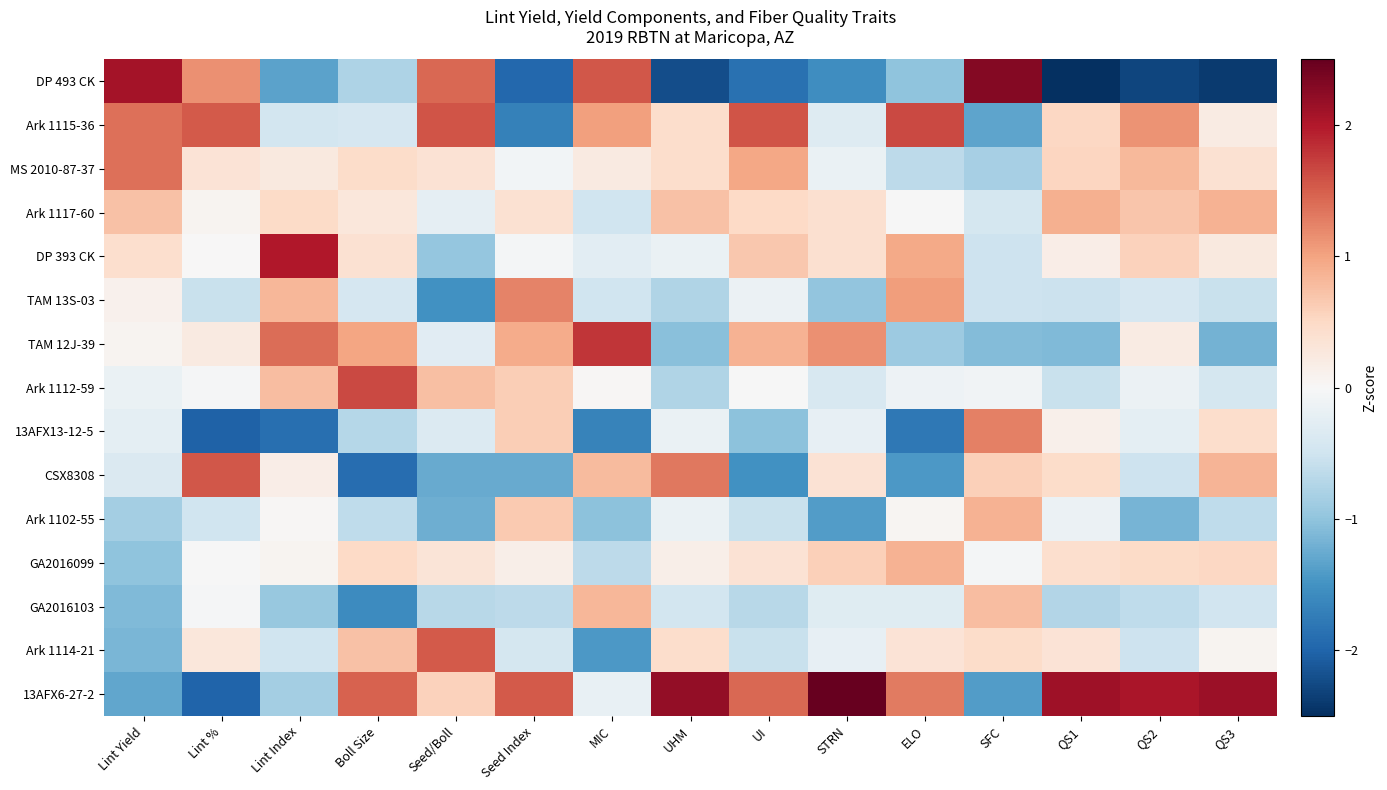

Reading left to right, list all the values displayed in this chart.

DP 493 CK: Lint Yield=2.1	Lint %=1.1	Lint Index=-1.3	Boll Size=-0.8	Seed/Boll=1.4	Seed Index=-2.0	MIC=1.6	UHM=-2.2	UI=-1.9	STRN=-1.6	ELO=-1.0	SFC=2.3	QS1=-2.5	QS2=-2.3	QS3=-2.4
Ark 1115-36: Lint Yield=1.4	Lint %=1.5	Lint Index=-0.5	Boll Size=-0.4	Seed/Boll=1.6	Seed Index=-1.7	MIC=1.0	UHM=0.4	UI=1.6	STRN=-0.3	ELO=1.7	SFC=-1.3	QS1=0.5	QS2=1.1	QS3=0.2
MS 2010-87-37: Lint Yield=1.4	Lint %=0.3	Lint Index=0.2	Boll Size=0.5	Seed/Boll=0.4	Seed Index=-0.1	MIC=0.2	UHM=0.4	UI=1.0	STRN=-0.2	ELO=-0.7	SFC=-0.8	QS1=0.5	QS2=0.8	QS3=0.4
Ark 1117-60: Lint Yield=0.7	Lint %=0.1	Lint Index=0.5	Boll Size=0.3	Seed/Boll=-0.2	Seed Index=0.4	MIC=-0.5	UHM=0.7	UI=0.5	STRN=0.4	ELO=-0.0	SFC=-0.4	QS1=0.9	QS2=0.7	QS3=0.9
DP 393 CK: Lint Yield=0.4	Lint %=0.0	Lint Index=2.0	Boll Size=0.4	Seed/Boll=-1.0	Seed Index=-0.0	MIC=-0.3	UHM=-0.2	UI=0.7	STRN=0.4	ELO=0.9	SFC=-0.5	QS1=0.2	QS2=0.6	QS3=0.2
TAM 13S-03: Lint Yield=0.1	Lint %=-0.5	Lint Index=0.8	Boll Size=-0.4	Seed/Boll=-1.5	Seed Index=1.2	MIC=-0.5	UHM=-0.7	UI=-0.2	STRN=-1.0	ELO=1.1	SFC=-0.5	QS1=-0.5	QS2=-0.4	QS3=-0.6
TAM 12J-39: Lint Yield=0.1	Lint %=0.2	Lint Index=1.4	Boll Size=1.0	Seed/Boll=-0.3	Seed Index=0.9	MIC=1.8	UHM=-1.0	UI=0.9	STRN=1.1	ELO=-0.9	SFC=-1.1	QS1=-1.1	QS2=0.2	QS3=-1.2
Ark 1112-59: Lint Yield=-0.2	Lint %=-0.0	Lint Index=0.8	Boll Size=1.6	Seed/Boll=0.8	Seed Index=0.6	MIC=0.0	UHM=-0.7	UI=-0.0	STRN=-0.4	ELO=-0.1	SFC=-0.1	QS1=-0.6	QS2=-0.2	QS3=-0.4
13AFX13-12-5: Lint Yield=-0.2	Lint %=-2.0	Lint Index=-1.9	Boll Size=-0.7	Seed/Boll=-0.3	Seed Index=0.6	MIC=-1.7	UHM=-0.2	UI=-1.0	STRN=-0.2	ELO=-1.8	SFC=1.3	QS1=0.1	QS2=-0.2	QS3=0.4
CSX8308: Lint Yield=-0.4	Lint %=1.6	Lint Index=0.2	Boll Size=-1.9	Seed/Boll=-1.3	Seed Index=-1.3	MIC=0.8	UHM=1.3	UI=-1.5	STRN=0.4	ELO=-1.4	SFC=0.6	QS1=0.5	QS2=-0.5	QS3=0.8
Ark 1102-55: Lint Yield=-0.9	Lint %=-0.5	Lint Index=0.0	Boll Size=-0.6	Seed/Boll=-1.2	Seed Index=0.6	MIC=-1.0	UHM=-0.2	UI=-0.6	STRN=-1.4	ELO=0.1	SFC=0.9	QS1=-0.2	QS2=-1.2	QS3=-0.6
GA2016099: Lint Yield=-1.0	Lint %=-0.0	Lint Index=0.1	Boll Size=0.5	Seed/Boll=0.3	Seed Index=0.2	MIC=-0.7	UHM=0.1	UI=0.4	STRN=0.6	ELO=0.9	SFC=-0.0	QS1=0.4	QS2=0.5	QS3=0.5
GA2016103: Lint Yield=-1.1	Lint %=-0.0	Lint Index=-0.9	Boll Size=-1.6	Seed/Boll=-0.7	Seed Index=-0.7	MIC=0.8	UHM=-0.5	UI=-0.7	STRN=-0.3	ELO=-0.3	SFC=0.8	QS1=-0.7	QS2=-0.6	QS3=-0.5
Ark 1114-21: Lint Yield=-1.1	Lint %=0.3	Lint Index=-0.5	Boll Size=0.7	Seed/Boll=1.5	Seed Index=-0.4	MIC=-1.4	UHM=0.4	UI=-0.6	STRN=-0.2	ELO=0.3	SFC=0.5	QS1=0.3	QS2=-0.5	QS3=0.1
13AFX6-27-2: Lint Yield=-1.3	Lint %=-2.0	Lint Index=-0.8	Boll Size=1.5	Seed/Boll=0.6	Seed Index=1.5	MIC=-0.2	UHM=2.2	UI=1.4	STRN=2.7	ELO=1.3	SFC=-1.4	QS1=2.1	QS2=2.0	QS3=2.1